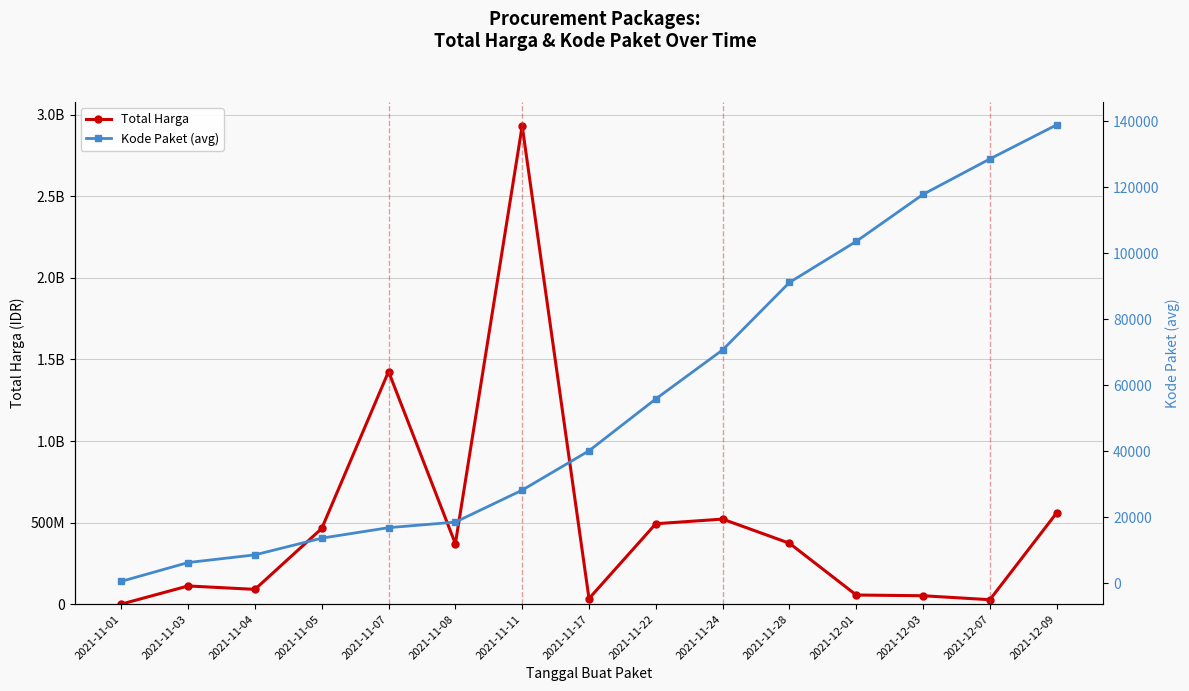

How many lines are shown in the chart?

2